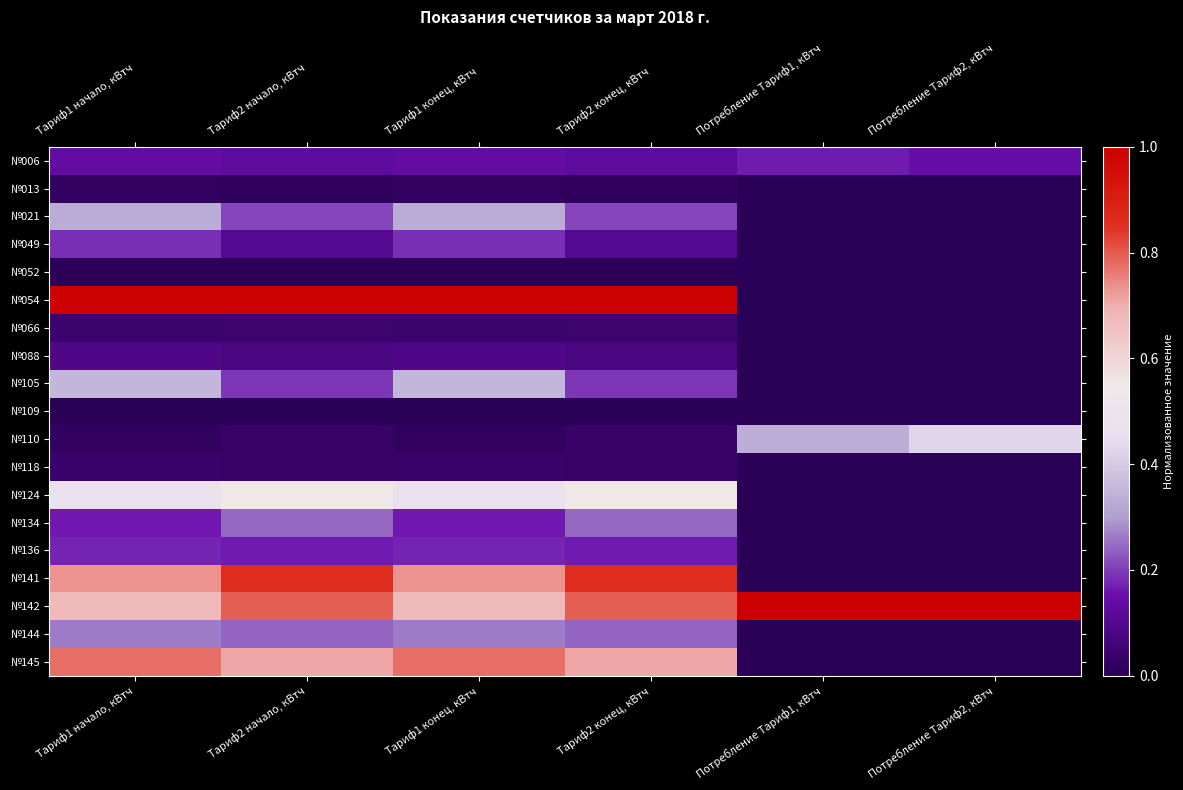

Rank the series by their maximum value, from highest to lowest.

№054, №142, №141, №145, №124, №110, №105, №021, №144, №134, №049, №136, №006, №088, №066, №118, №013, №109, №052